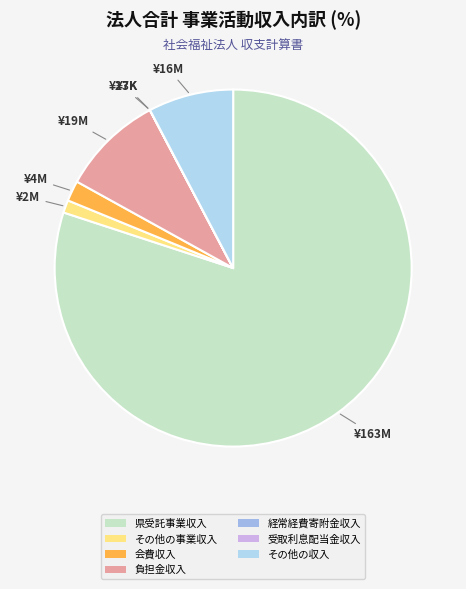

Rank the categories by value from lowest to highest.

経常経費寄附金収入, 受取利息配当金収入, その他の事業収入, 会費収入, その他の収入, 負担金収入, 県受託事業収入